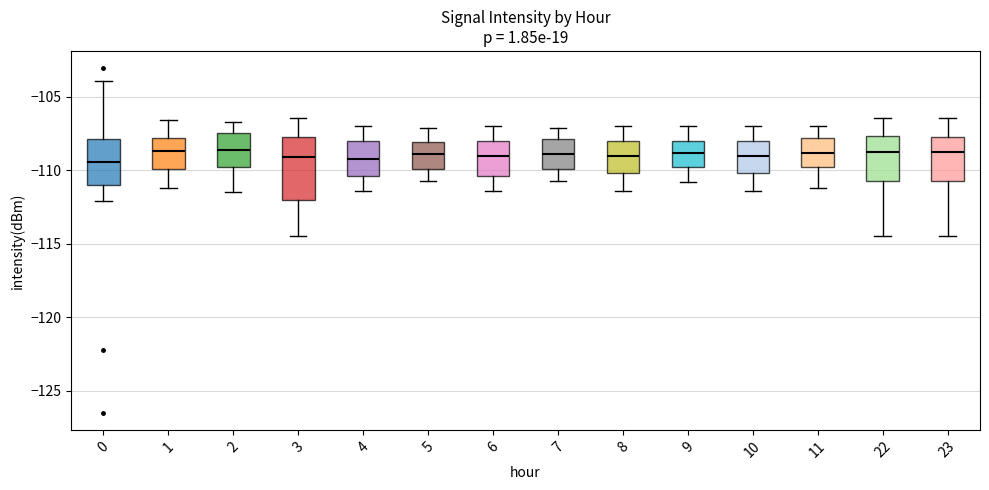

Where is the lower edge of the box at x = 2 on the y-axis? The values are not printed on the chart, so give them approximately, as read against the axis.

-110.0